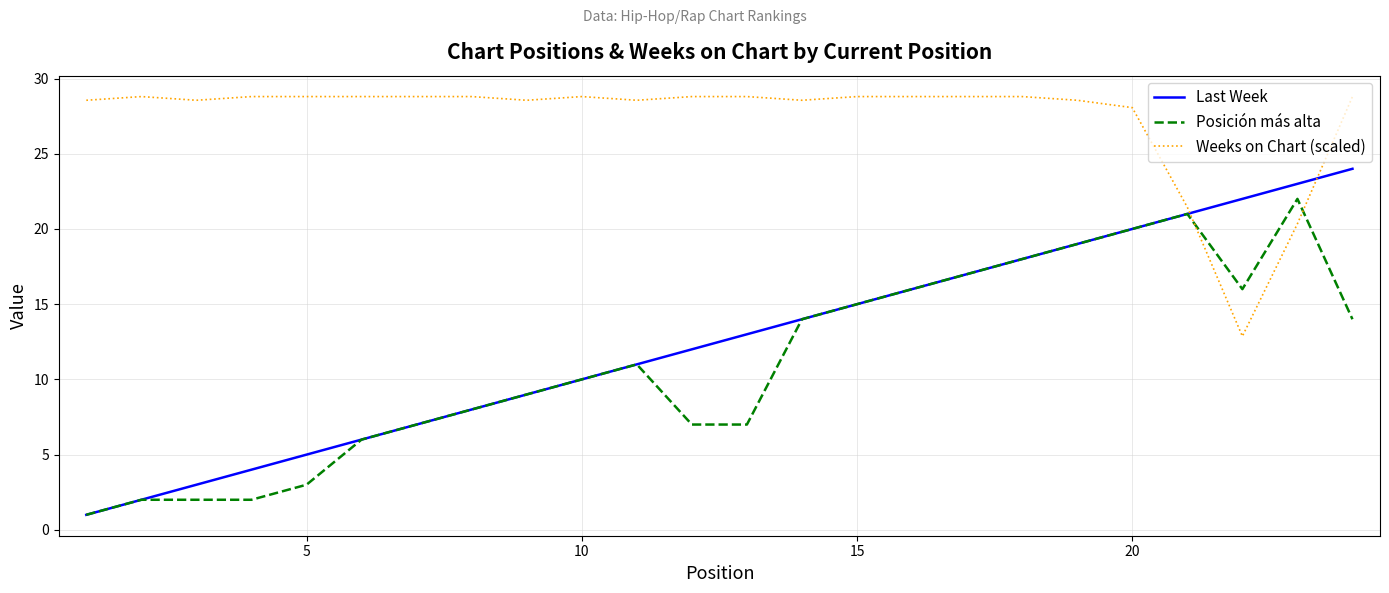

Reading left to right, what are all the values shown in this chart?

Last Week: 1.0	2.0	3.0	4.0	5.0	6.0	7.0	8.0	9.0	10.0	11.0	12.0	13.0	14.0	15.0	16.0	17.0	18.0	19.0	20.0	21.0	22.0	23.0	24.0
Posición más alta: 1.0	2.0	2.0	2.0	3.0	6.0	7.0	8.0	9.0	10.0	11.0	7.0	7.0	14.0	15.0	16.0	17.0	18.0	19.0	20.0	21.0	16.0	22.0	14.0
Weeks on Chart (scaled): 28.6	28.8	28.6	28.8	28.8	28.8	28.8	28.8	28.6	28.8	28.6	28.8	28.8	28.6	28.8	28.8	28.8	28.8	28.6	28.1	21.4	12.9	20.3	28.8